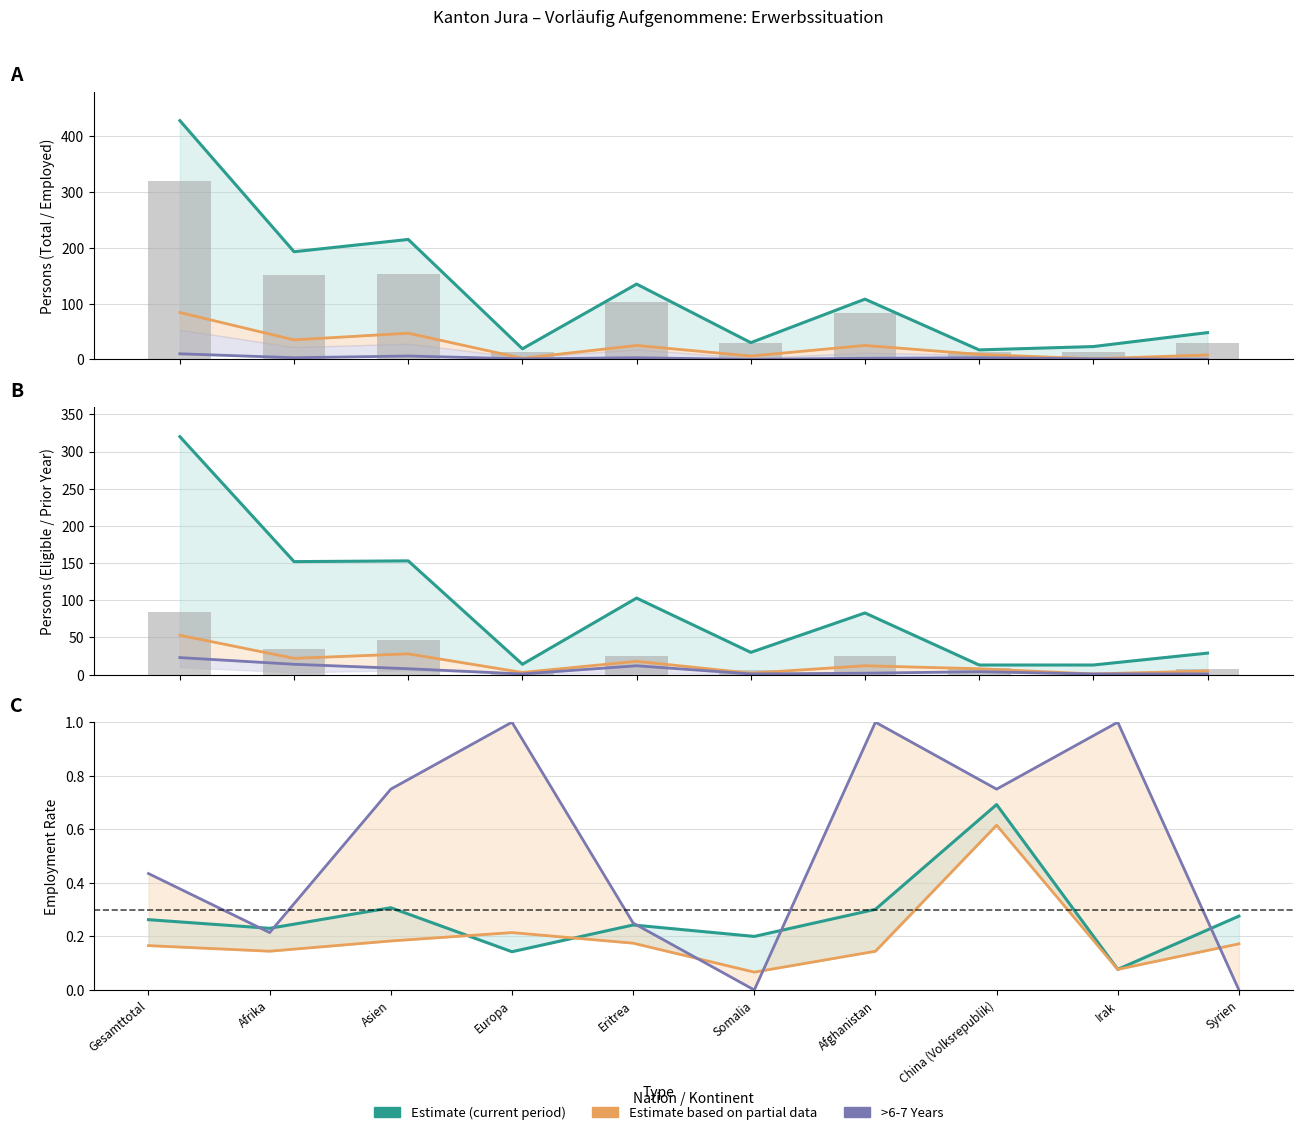

True or false: Erwerbsfähige >6-7 Jahre has a value of 2 at Europa.

False